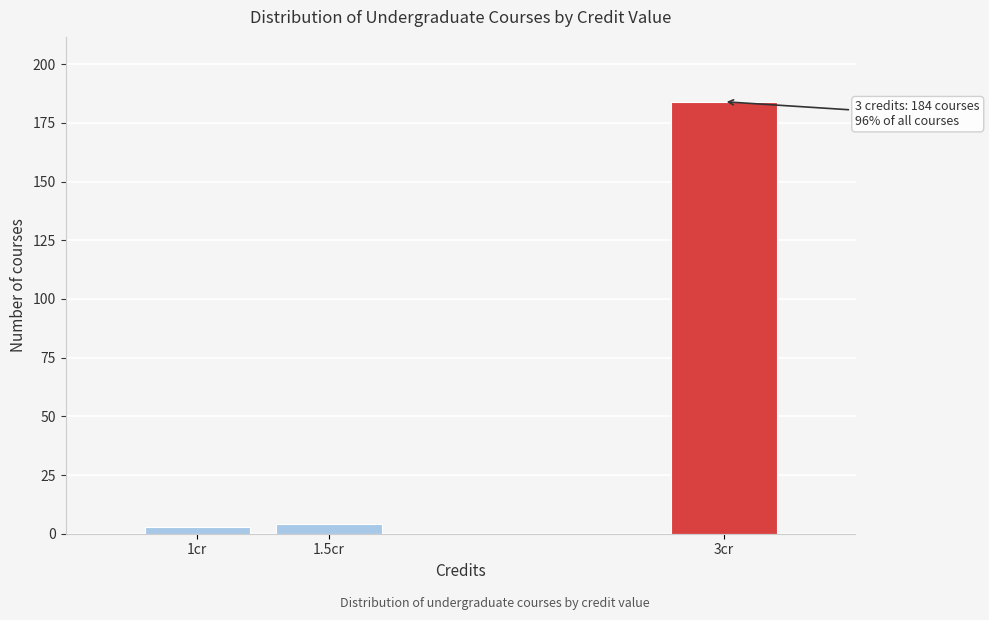

Reading left to right, extract all data points from this chart.

1cr=3	1.5cr=4	3cr=184